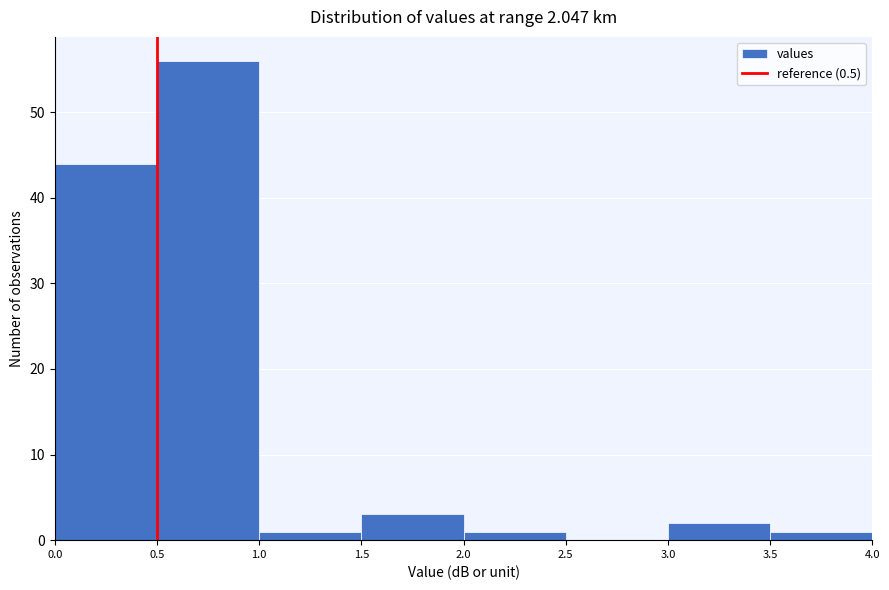

Which range on the x-axis has the tallest bar?

0.5 to 1.0